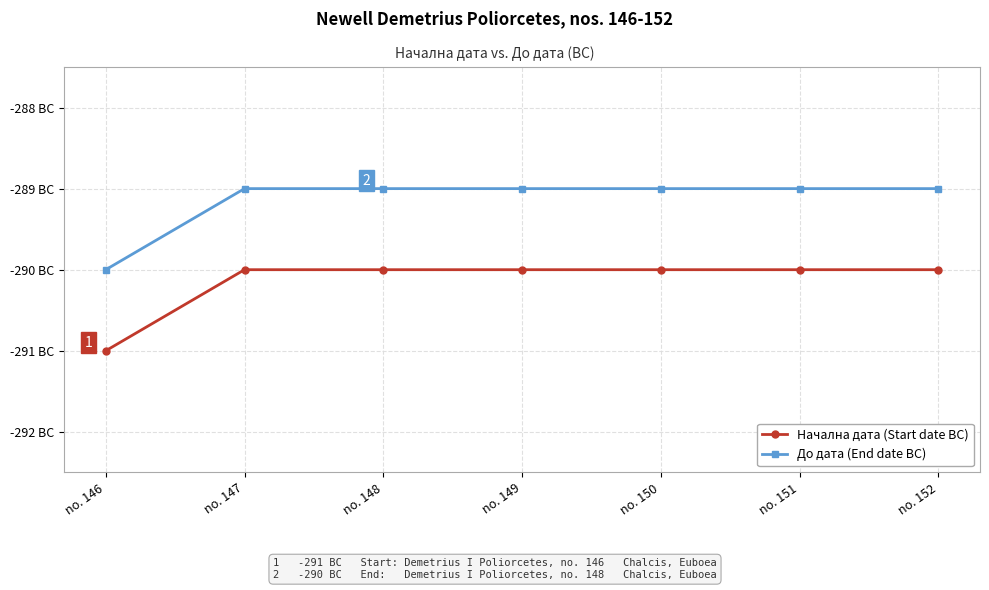

What is the minimum value for До дата (End date BC)?

-290